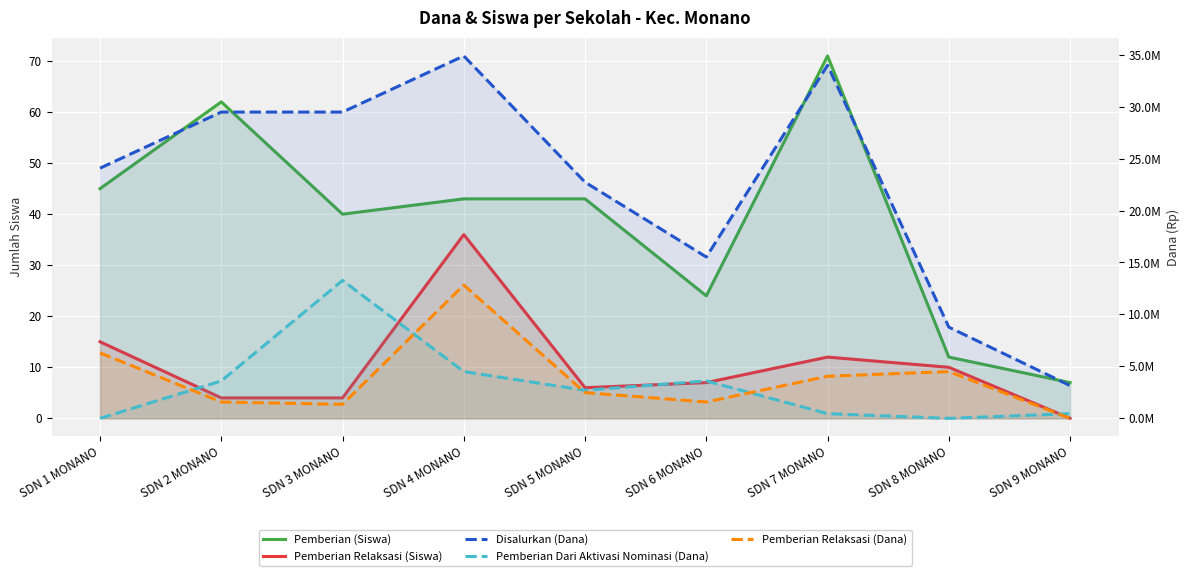

Which category has the lowest value across all series?

SDN 9 MONANO